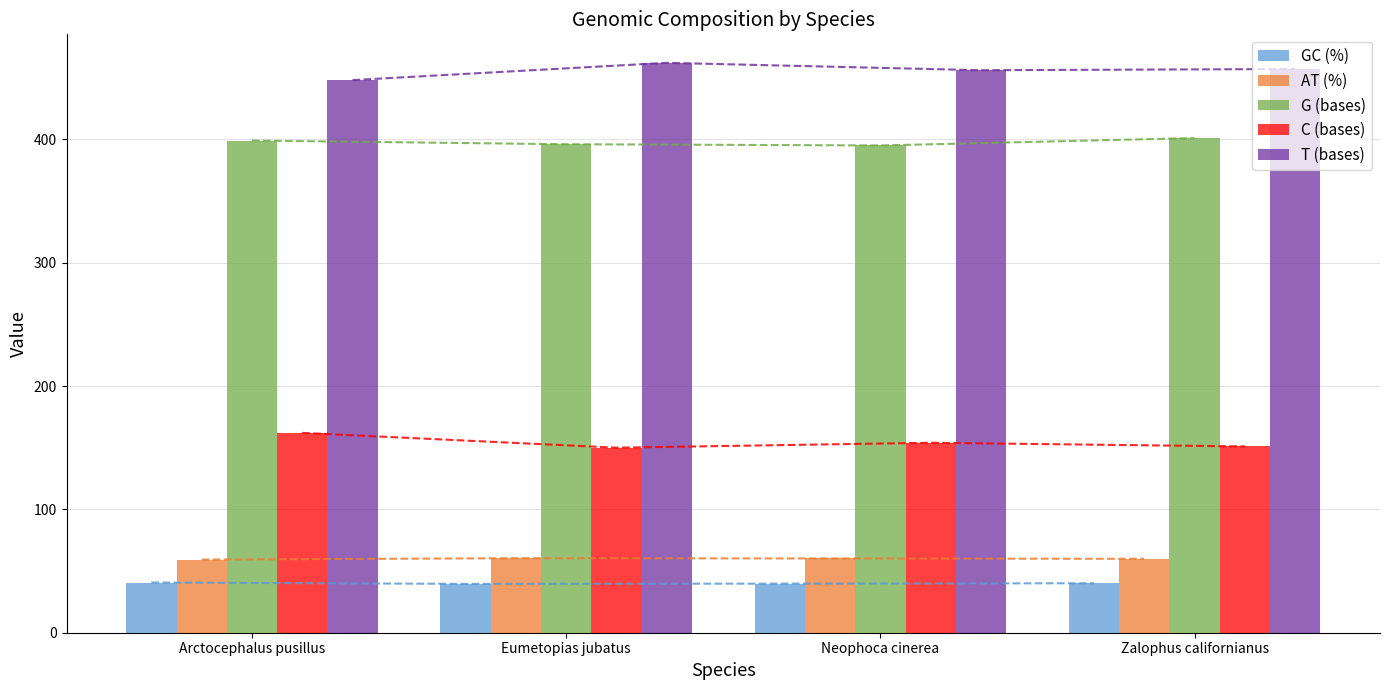

What is the label of the 1st bar from the right?

Zalophus californianus